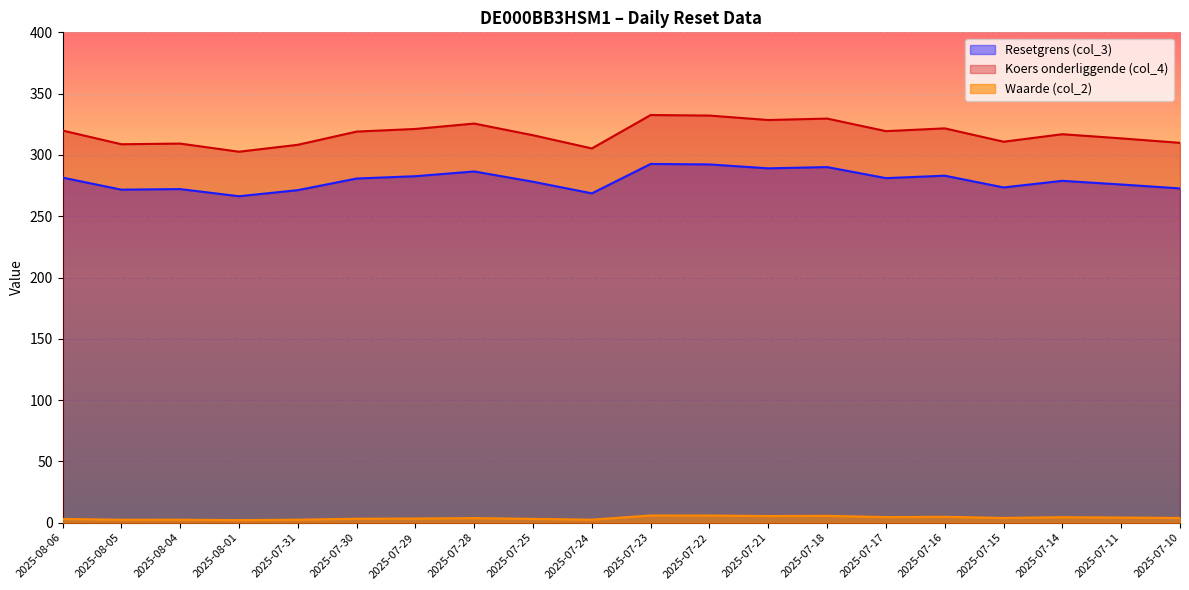

Is it true that Resetgrens (col_3) equals 266.3 at 2025-08-01?

True